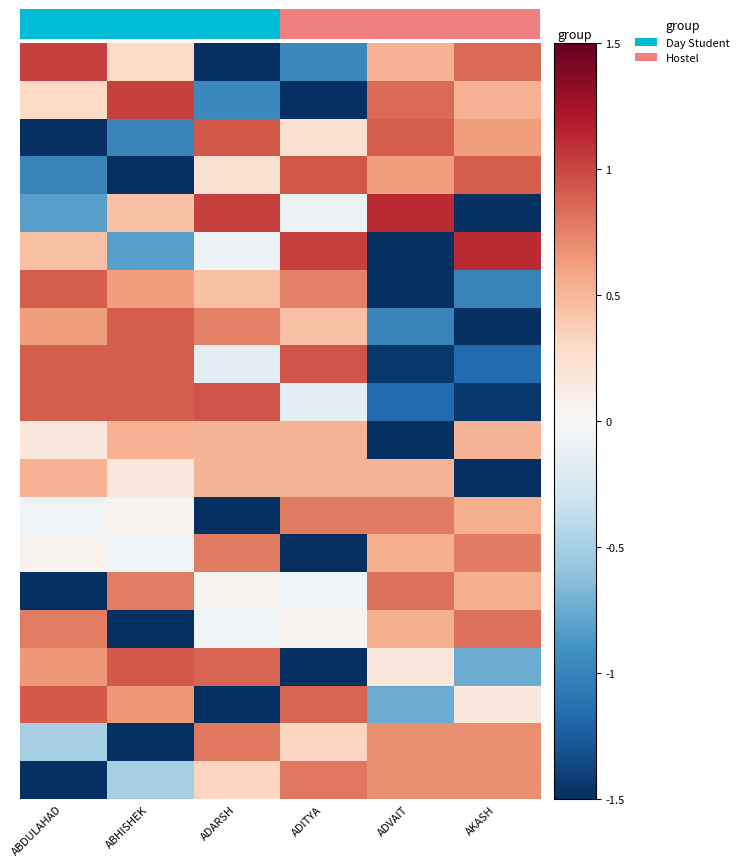

Count the number of categories in the chart.

6